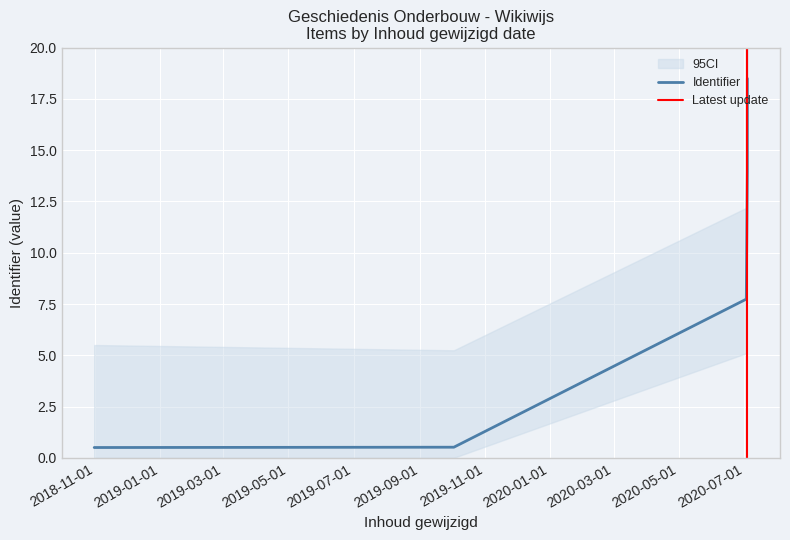

Which category has the lowest value across all series?

2018-10-31